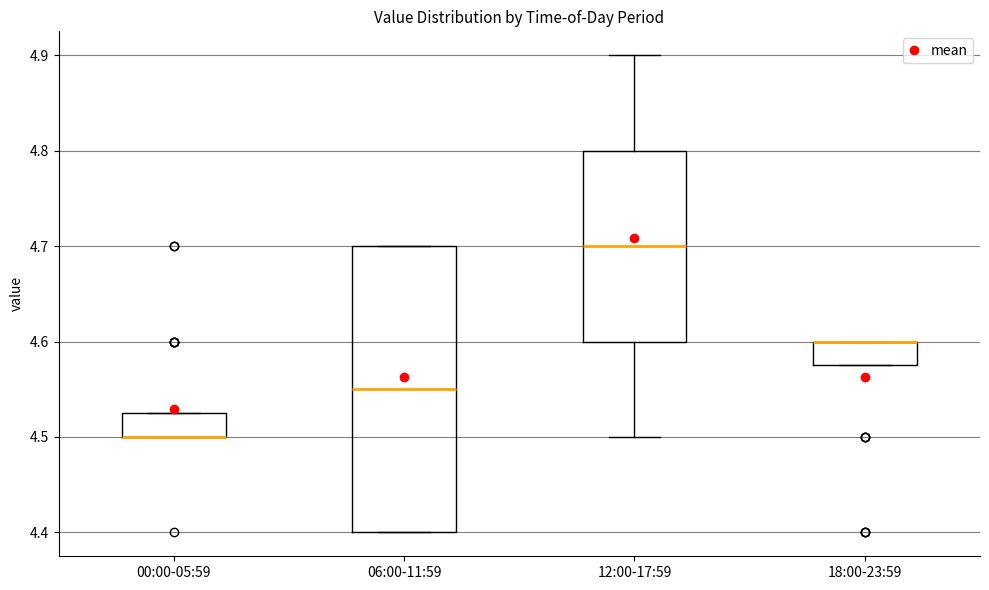

Reading left to right, read every box against the y-axis: the position of its median line, the range the box covers, and the ends of its whiskers. The values are not printed on the chart, so give them approximately, as read against the axis.

00:00-05:59: median 4.50 (drawn on the box's lower edge), box 4.50 to 4.53, whiskers 4.50 to 4.53
06:00-11:59: median 4.55, box 4.40 to 4.70, whiskers 4.40 to 4.70
12:00-17:59: median 4.70, box 4.60 to 4.80, whiskers 4.50 to 4.90
18:00-23:59: median 4.60 (drawn on the box's upper edge), box 4.58 to 4.60, whiskers 4.58 to 4.60